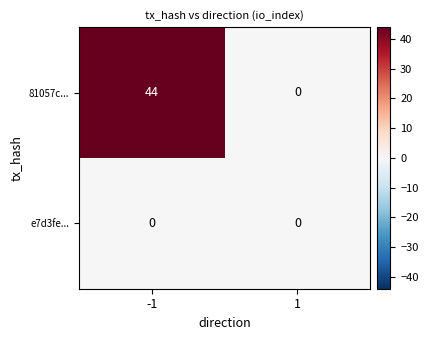

What is the sum of all 81057c... values?

44